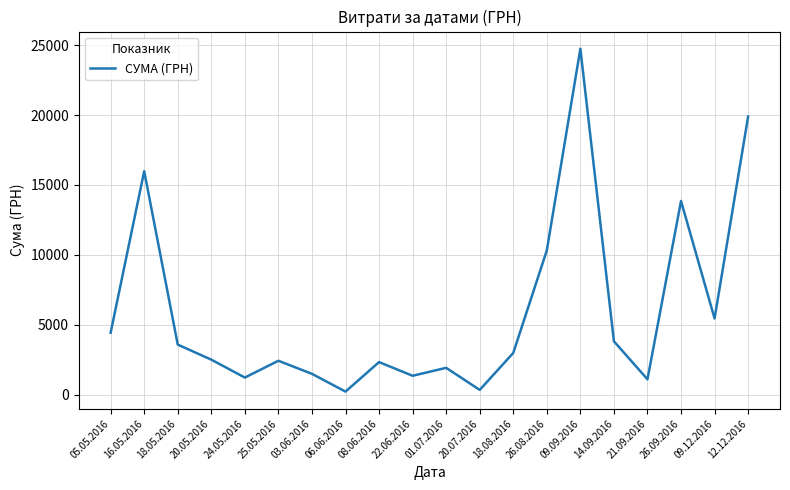

Which label corresponds to the largest value in the chart?

09.09.2016